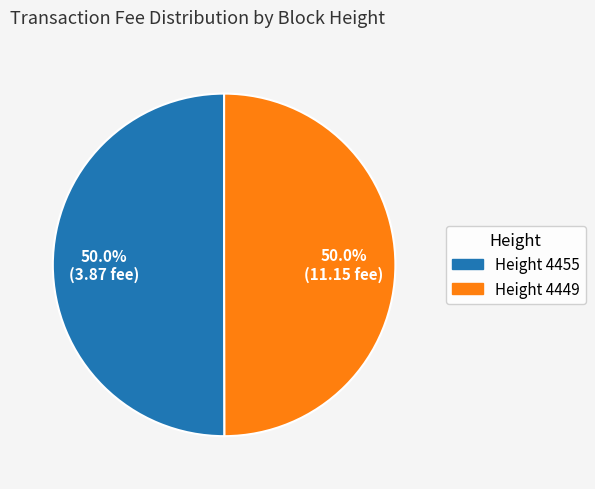

How many slices are in this pie chart?

2